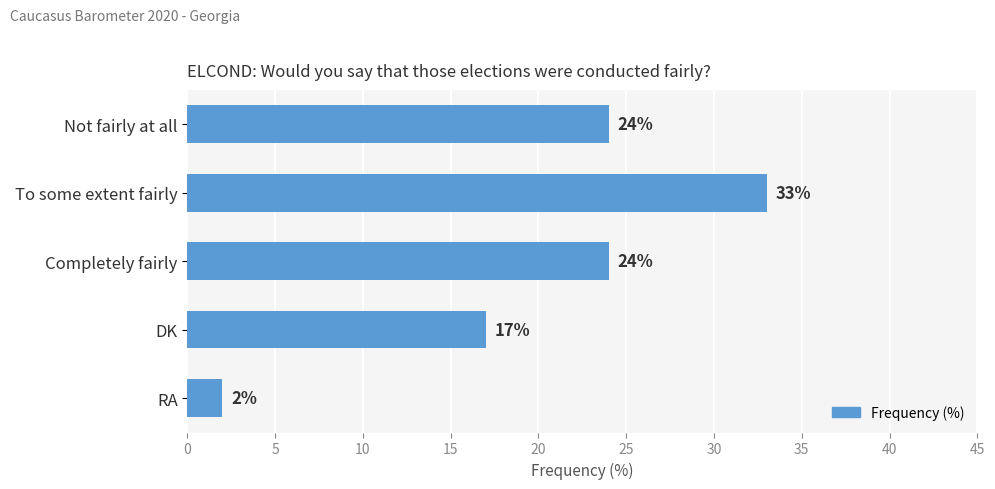

How many data points are less than 24?

2